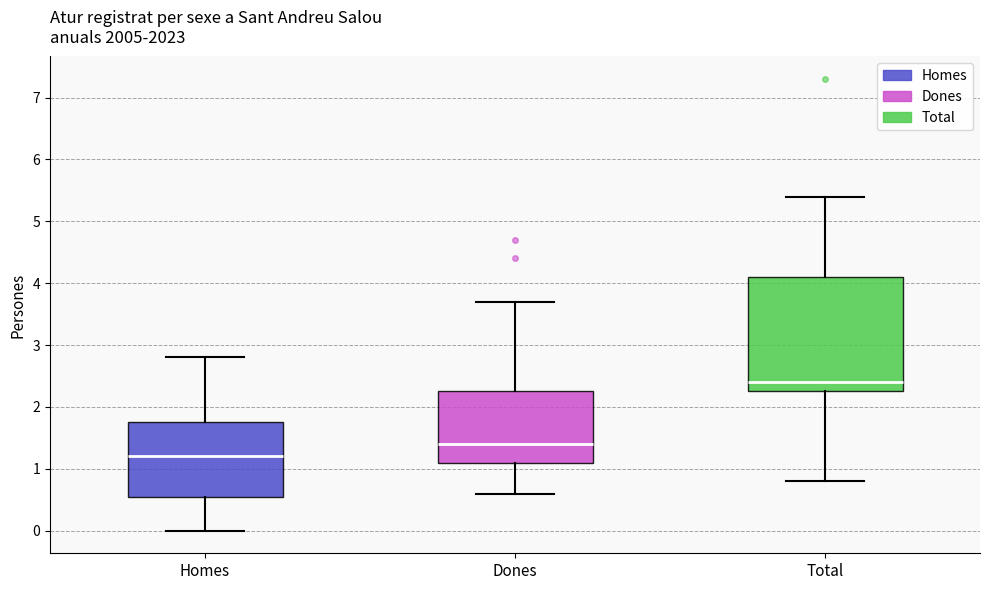

Reading left to right, transcribe this box plot: for each box, give where its median line is, the range the box spans, and where its two whiskers end, as read against the y-axis. The values are not printed on the chart, so give them approximately, as read against the axis.

Homes: median 1.2, box 0.6 to 1.8, whiskers 0.0 to 2.8
Dones: median 1.4, box 1.1 to 2.3, whiskers 0.6 to 3.7
Total: median 2.4, box 2.3 to 4.1, whiskers 0.8 to 5.4